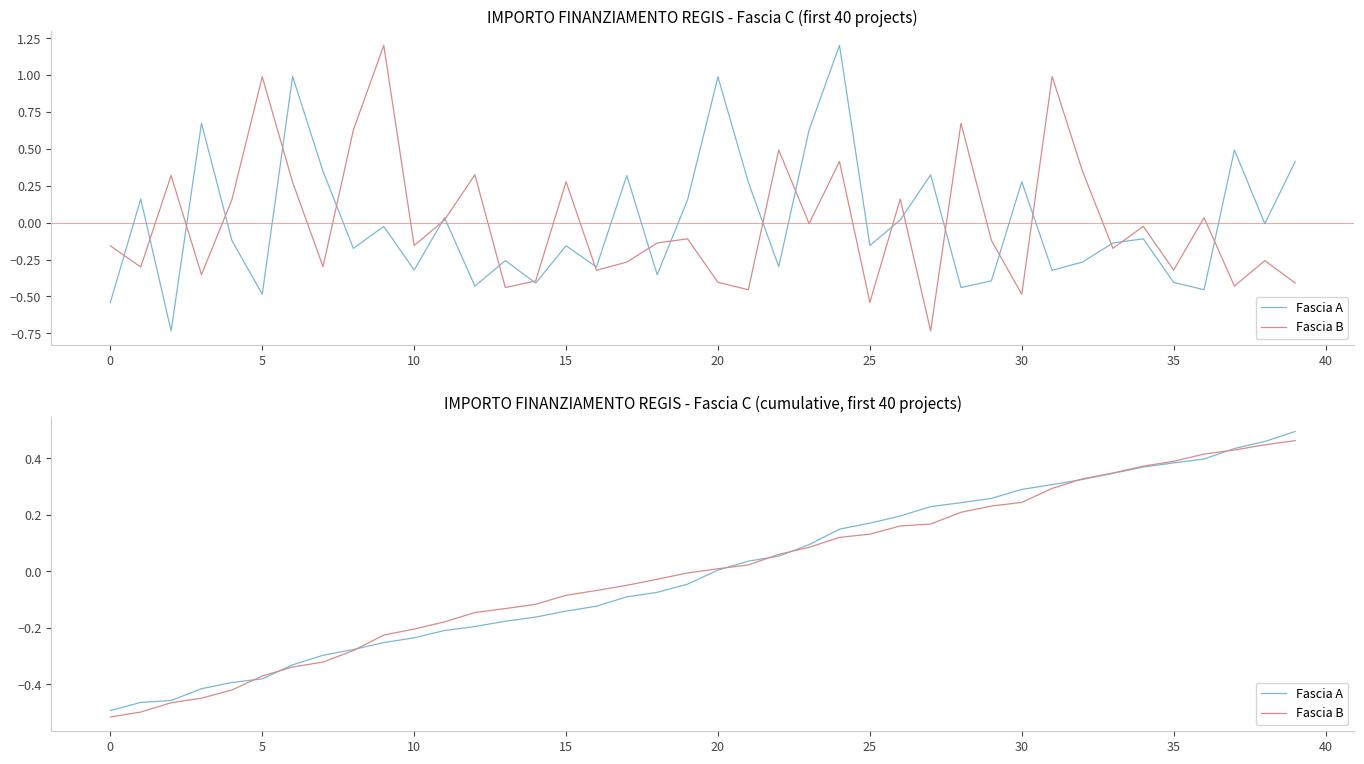

Reading right to left, what are all the values shown in this chart?

Fascia A: 0.5	0.5	0.4	0.4	0.4	0.4	0.3	0.3	0.3	0.3	0.3	0.2	0.2	0.2	0.2	0.1	0.1	0.1	0.0	0.0	-0.0	-0.1	-0.1	-0.1	-0.1	-0.2	-0.2	-0.2	-0.2	-0.2	-0.3	-0.3	-0.3	-0.3	-0.4	-0.4	-0.4	-0.5	-0.5	-0.5
Fascia B: 0.5	0.4	0.4	0.4	0.4	0.4	0.3	0.3	0.3	0.2	0.2	0.2	0.2	0.2	0.1	0.1	0.1	0.1	0.0	0.0	-0.0	-0.0	-0.1	-0.1	-0.1	-0.1	-0.1	-0.1	-0.2	-0.2	-0.2	-0.3	-0.3	-0.3	-0.4	-0.4	-0.5	-0.5	-0.5	-0.5